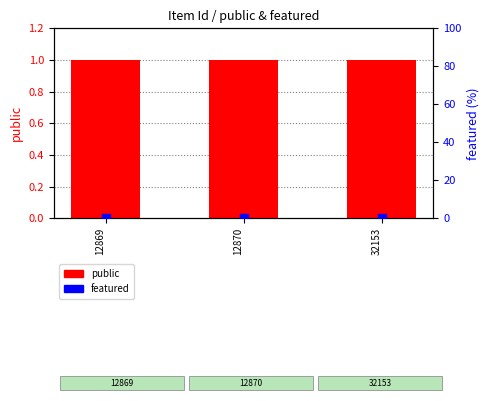

At how many categories does at least one series exceed 0?

3